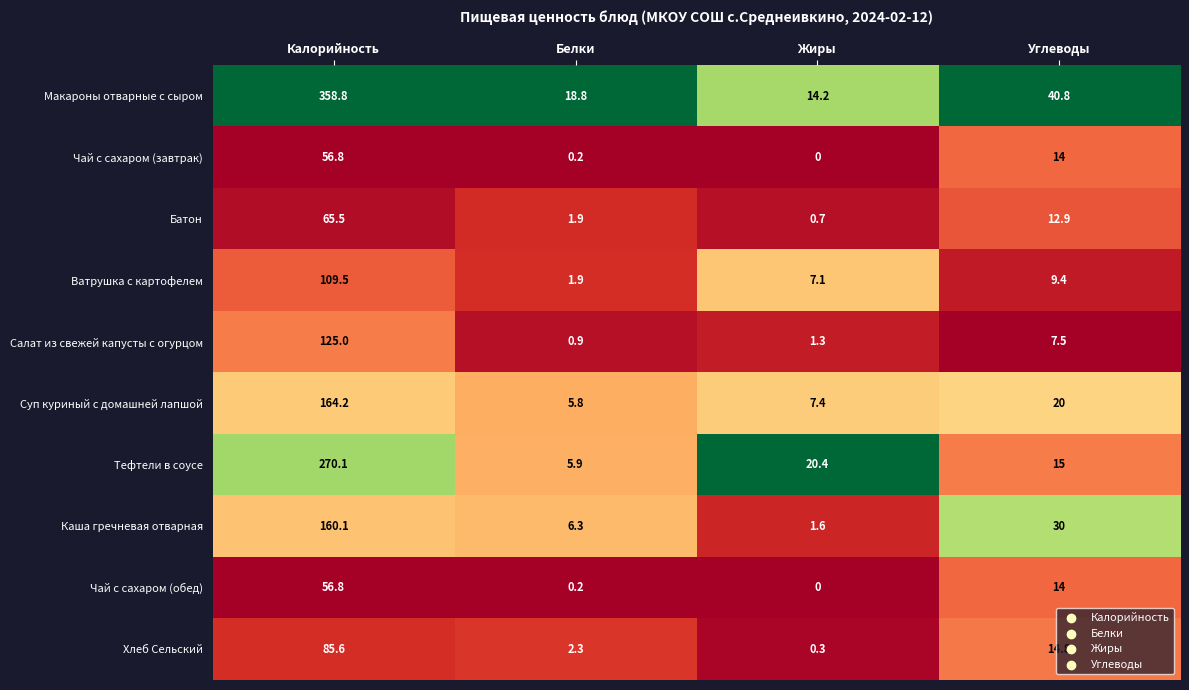

Where does the Каша гречневая отварная series first go above 30?

Калорийность